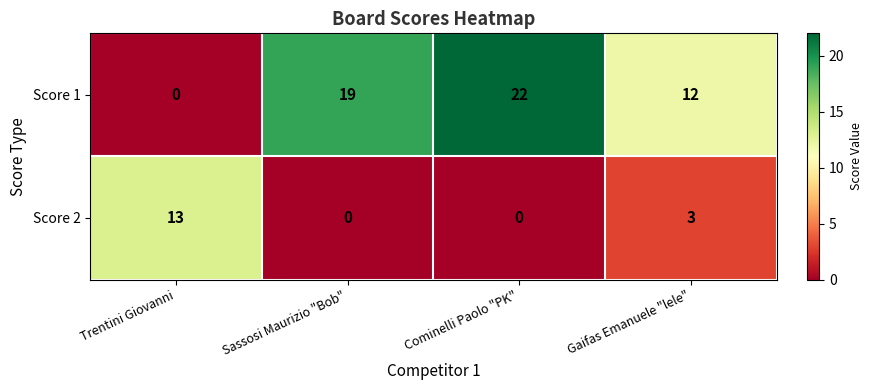

Is it true that Score 2 equals 0 at Cominelli Paolo "PK"?

True